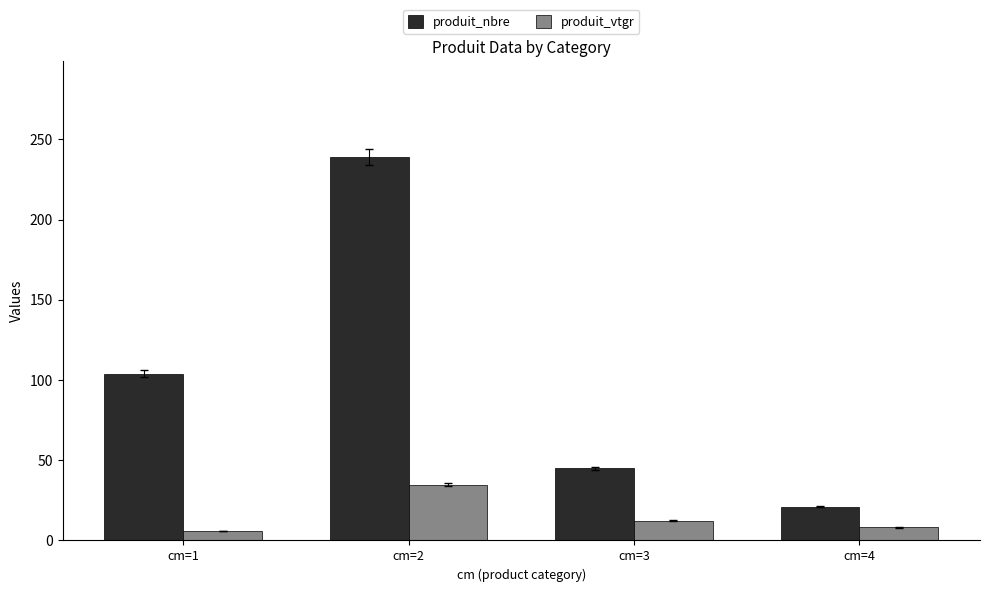

What is the total value across all series at cm=3?

57.3